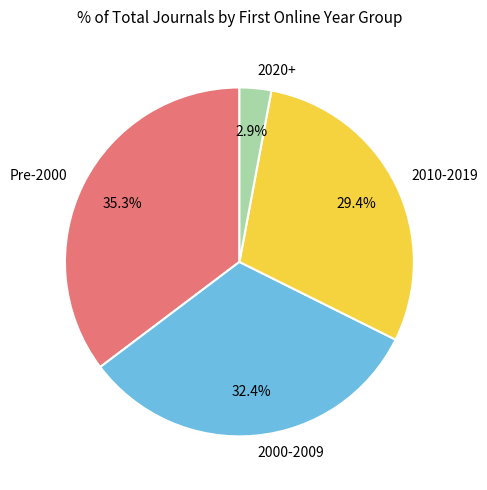

Is the sum of 2000-2009 and Pre-2000 greater than half?

Yes